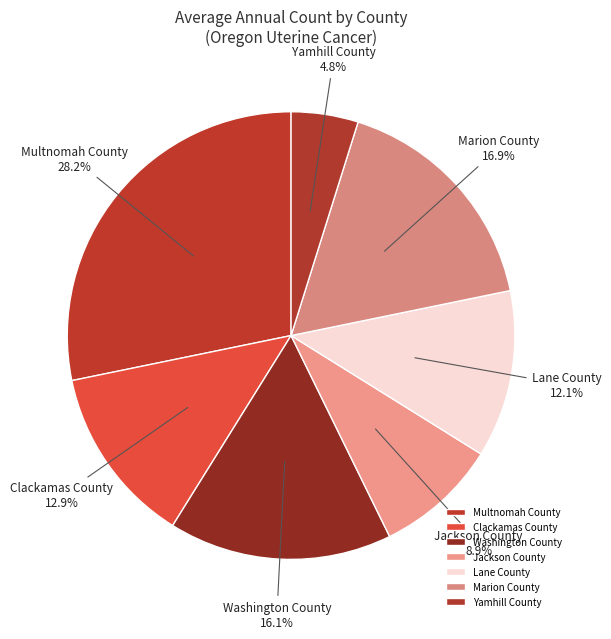

Does any single category account for the majority?

No